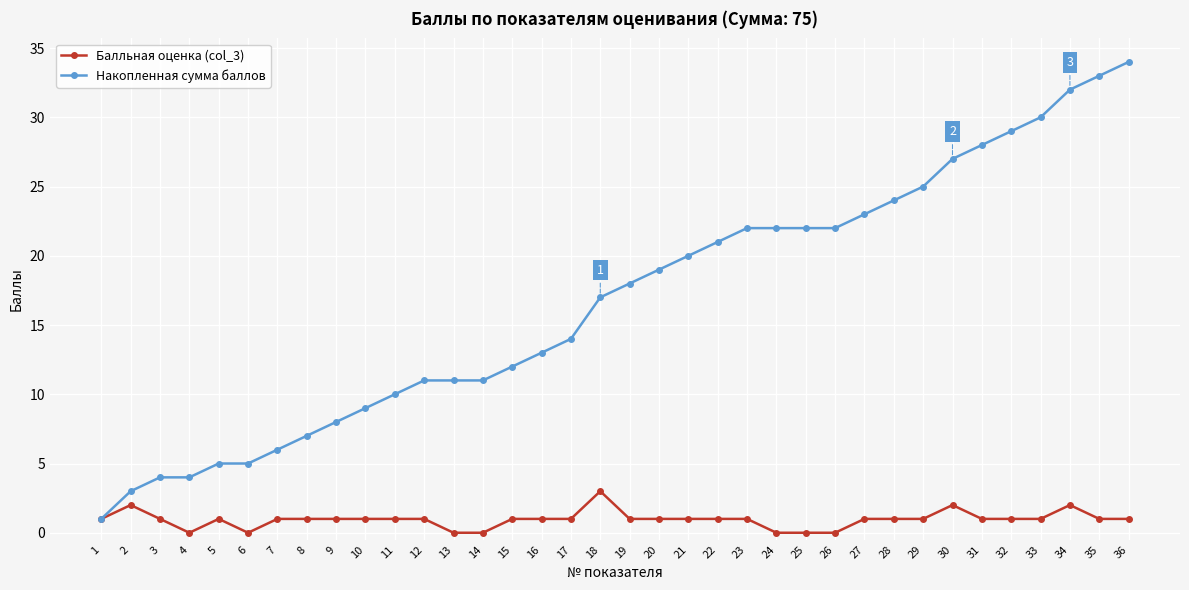

What is the maximum value shown in the chart?

34